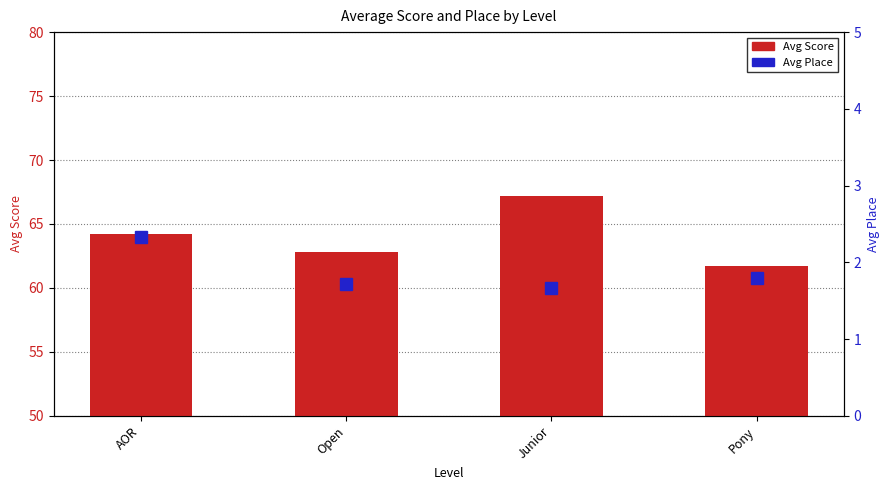

At how many categories does at least one series exceed 19?

4